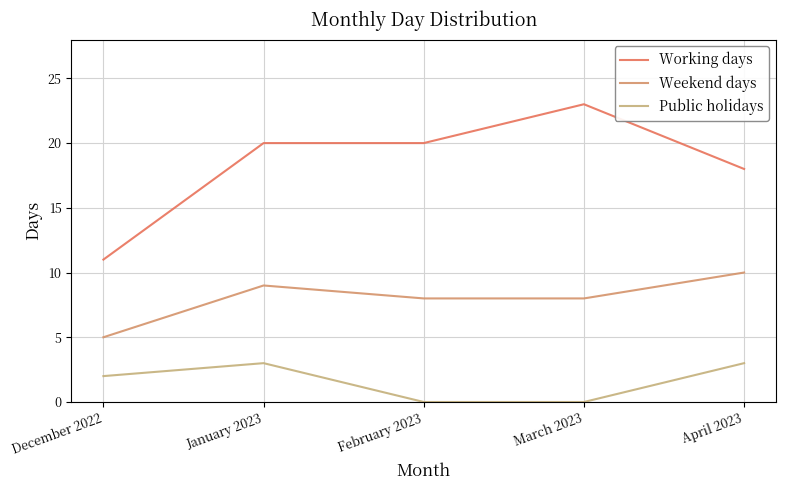

Where is the first local maximum for Public holidays?

January 2023